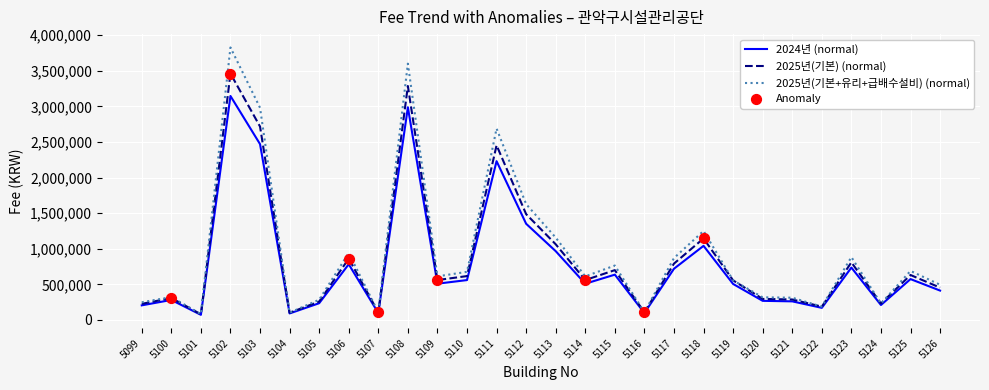

Which series changed the most between 5104 and 5109?

2025년(기본+유리+급배수설비) (normal)